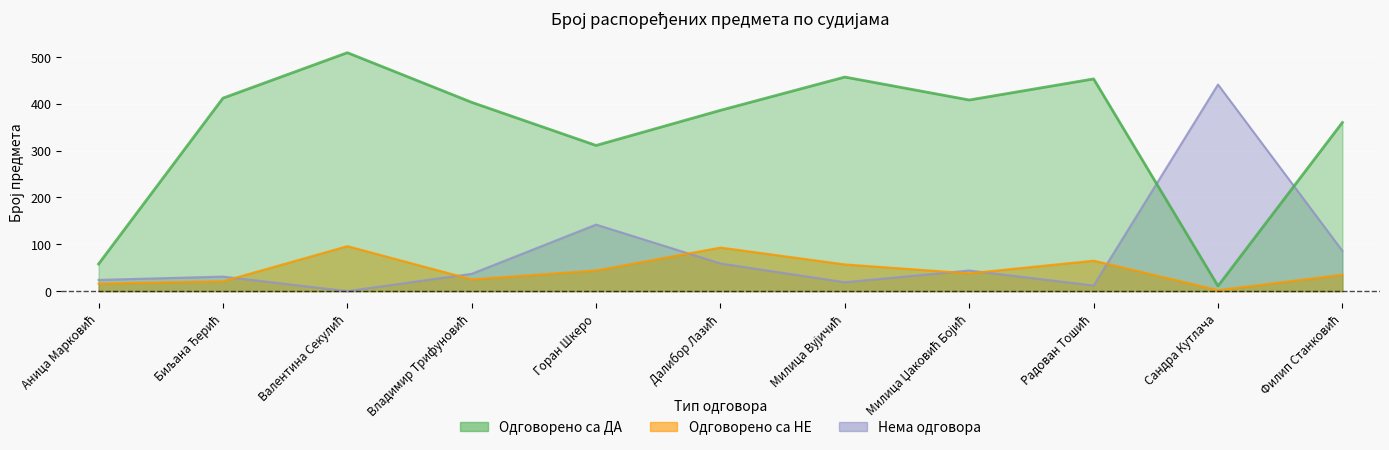

What is the difference between the second highest and minimum values in the Нема одговора series?

142